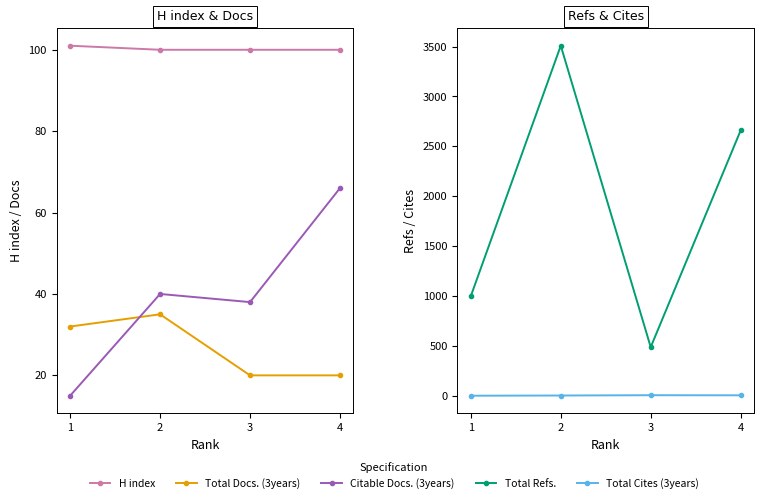

The value of Total Docs. (3years) at 2 is 7. True or false?

False